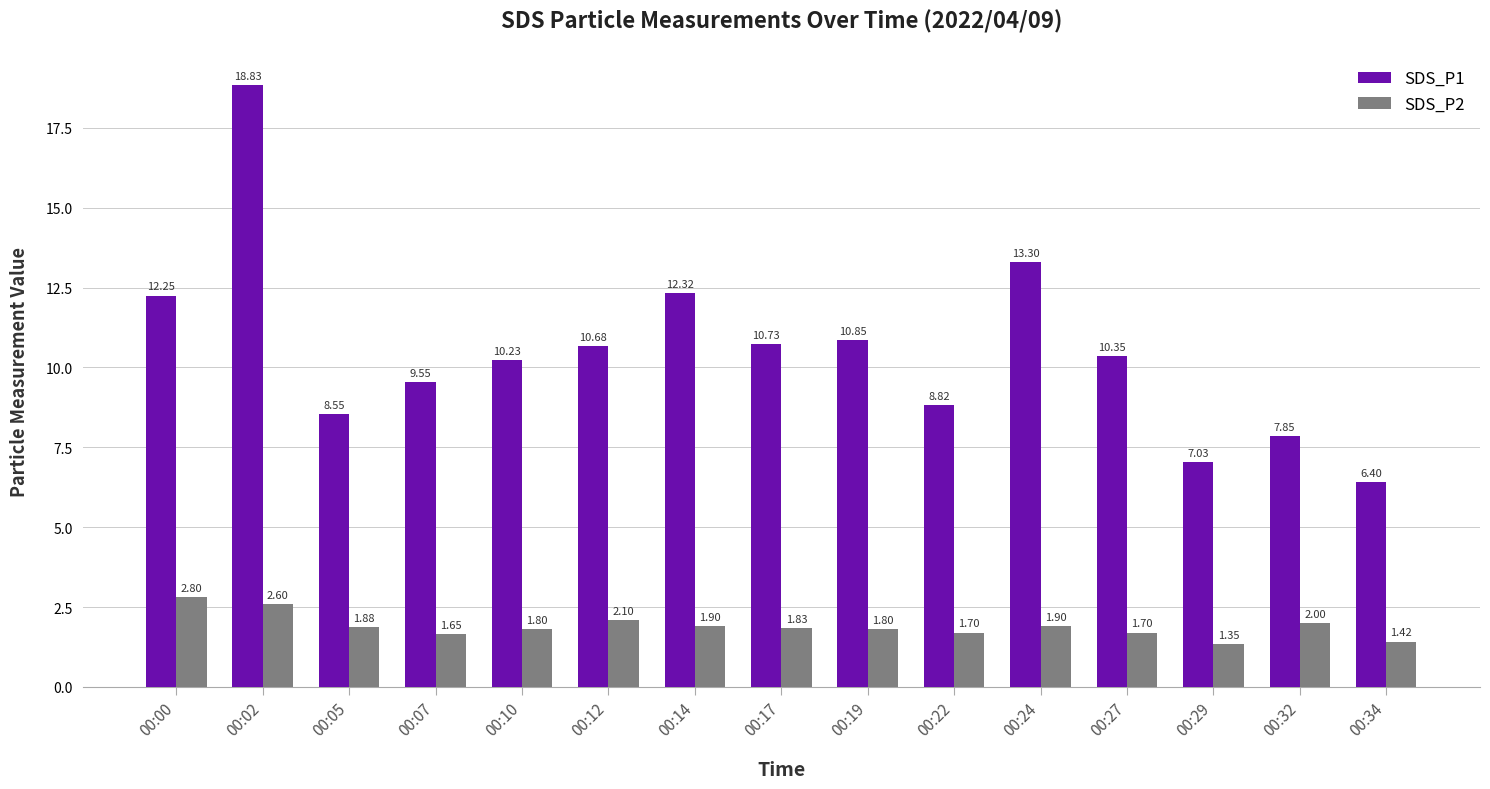

True or false: SDS_P2 has a value of 1.8 at 00:17.

True